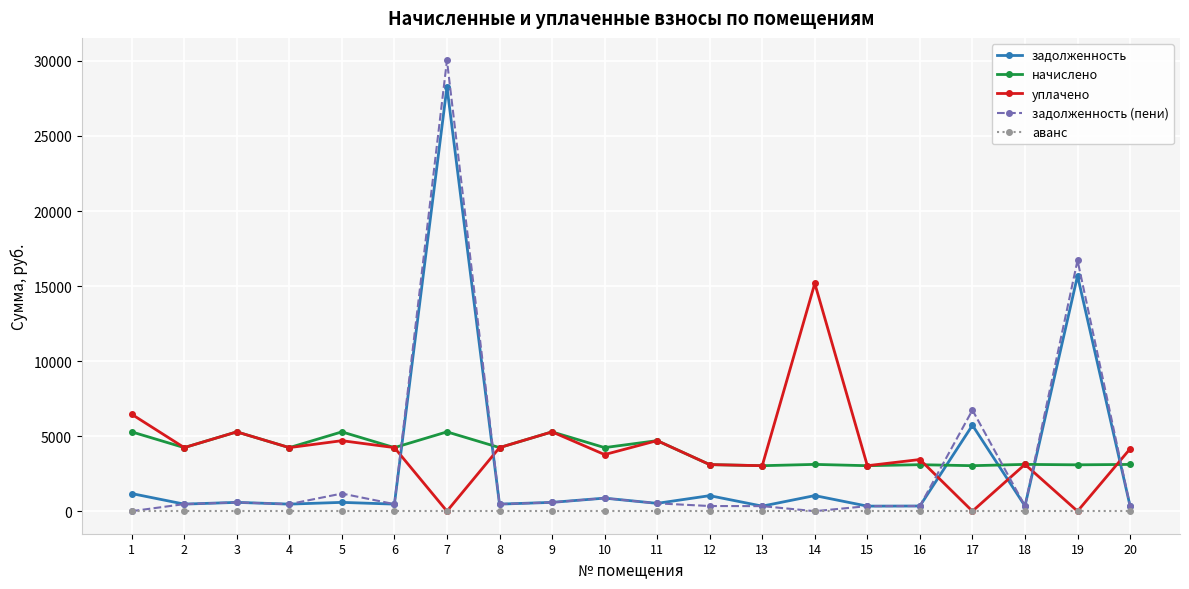

What is the total value across all series at 17?

15492.8